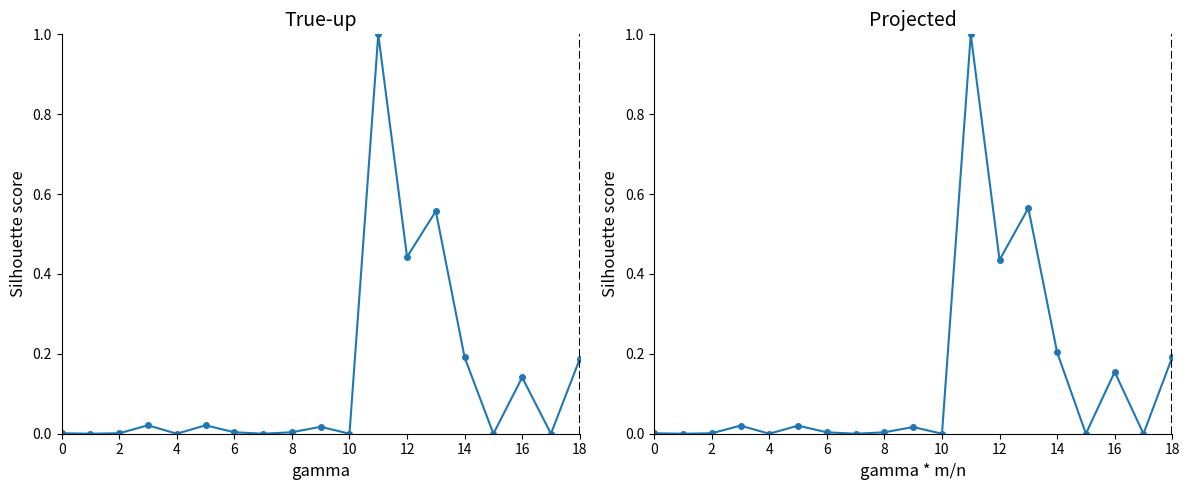

Which category has the highest value in the True-up series?

11